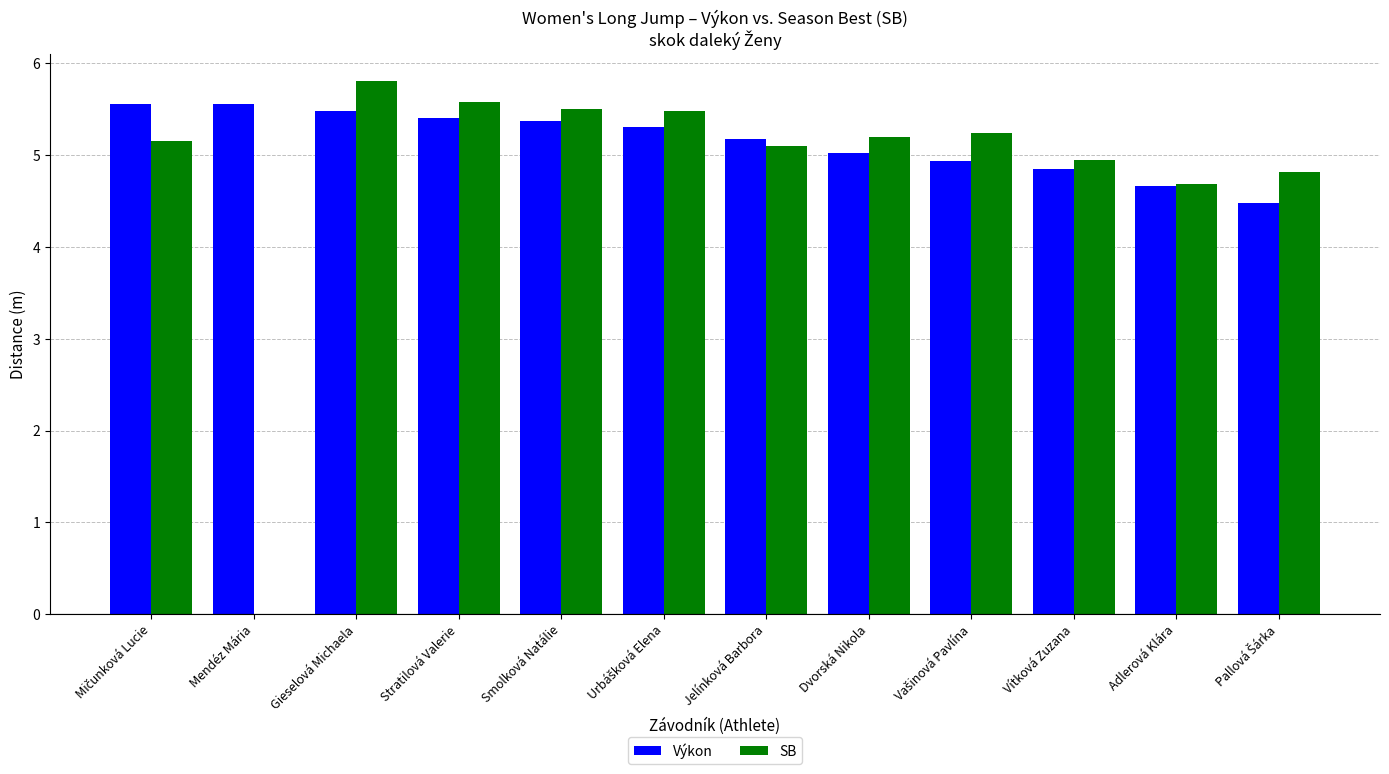

How many values in SB are above zero?

11